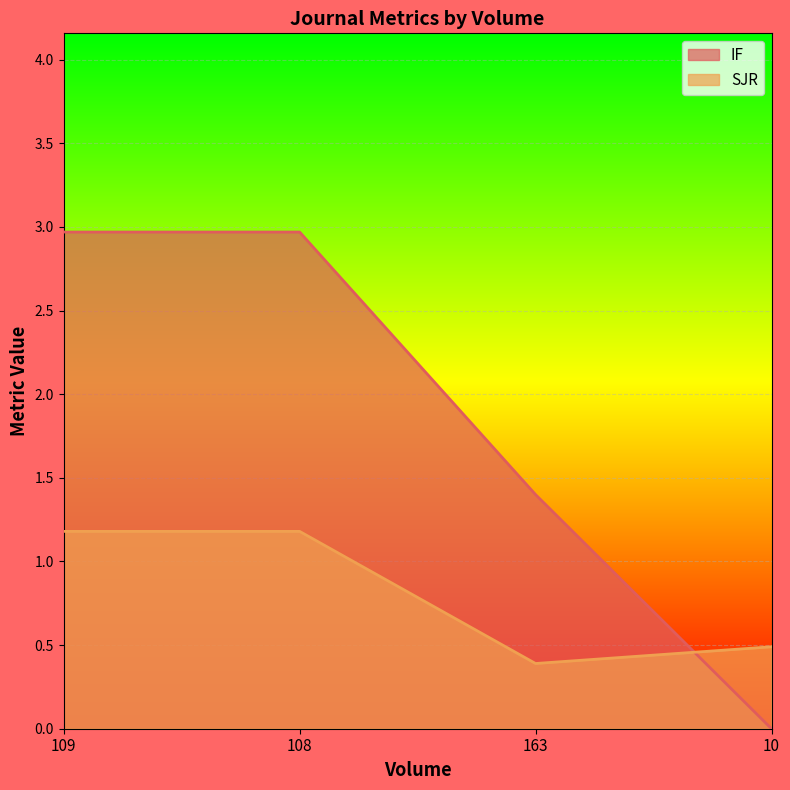

What is the difference between the IF values at 10 and 108?

3.0